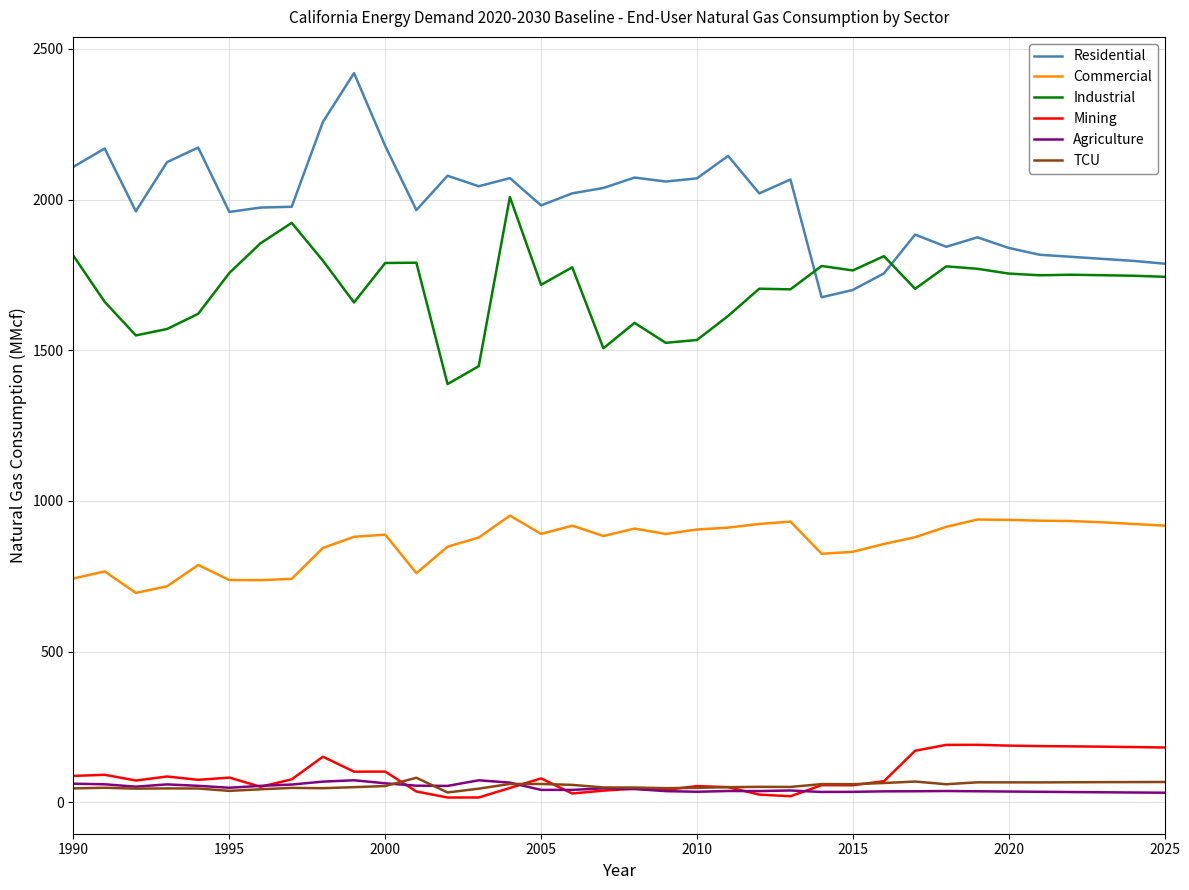

True or false: Residential and TCU intersect in this chart.

False